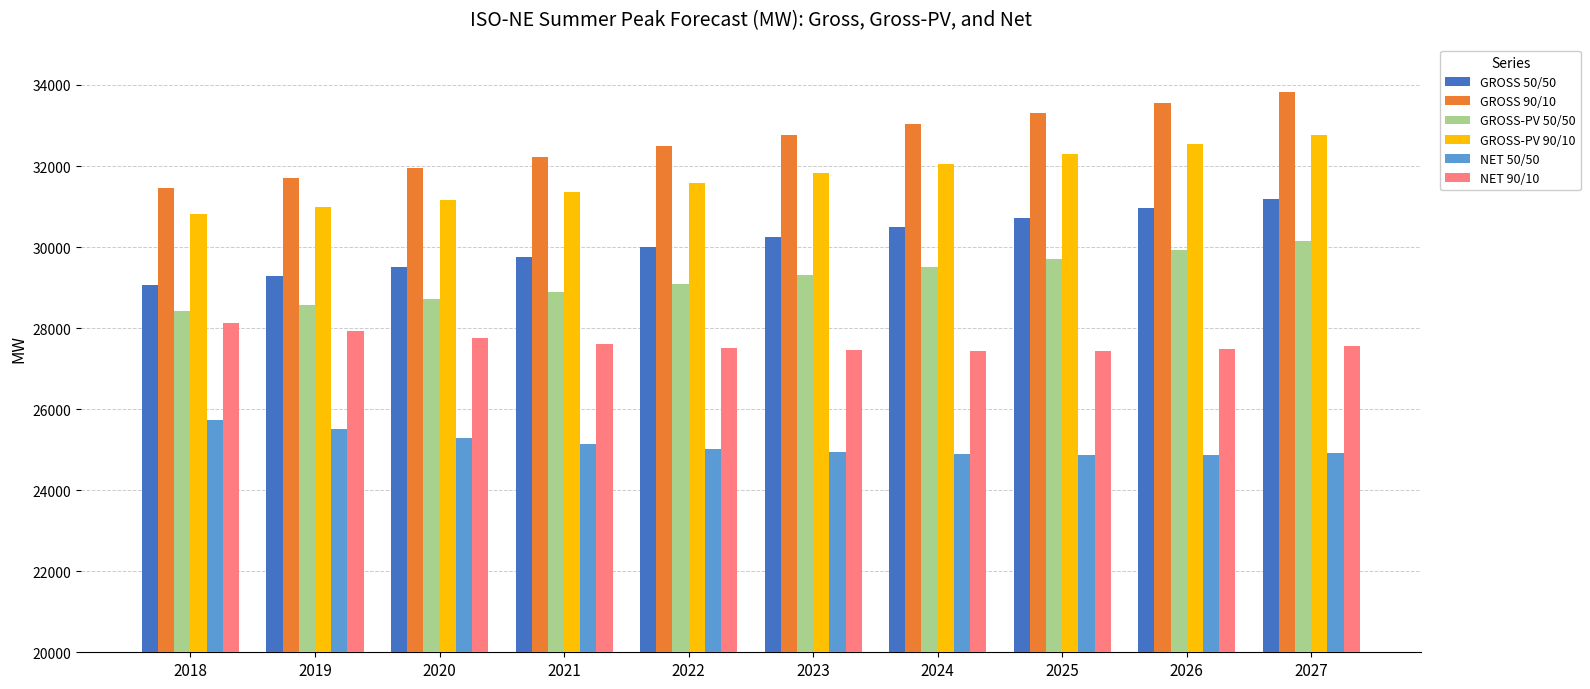

At 2021, list the series in order from smallest to largest.

NET 50/50, NET 90/10, GROSS-PV 50/50, GROSS 50/50, GROSS-PV 90/10, GROSS 90/10